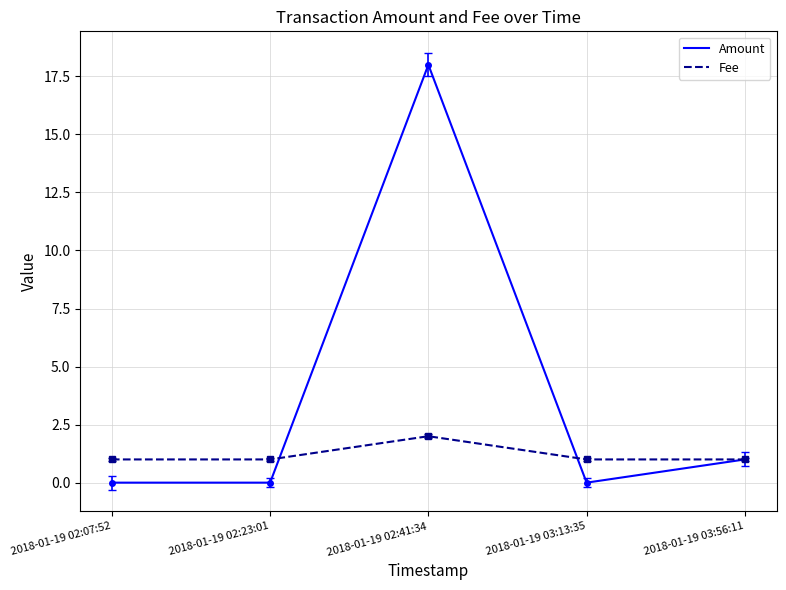

Which series has the widest spread of values?

Amount